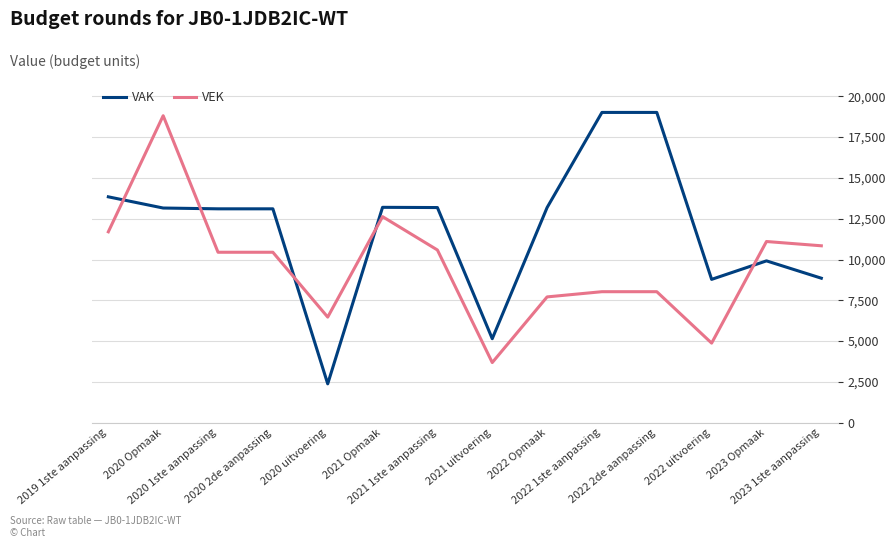

List the series in order of their peak value, highest first.

VAK, VEK